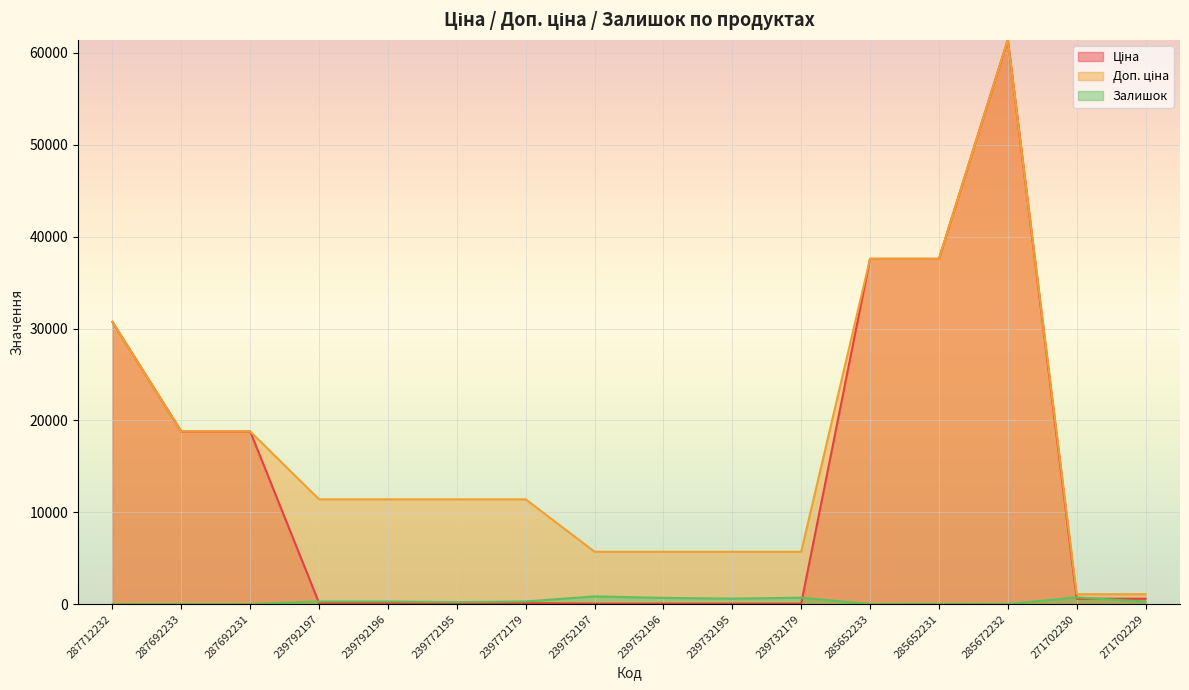

Which category has the lowest value in the Ціна series?

239752197